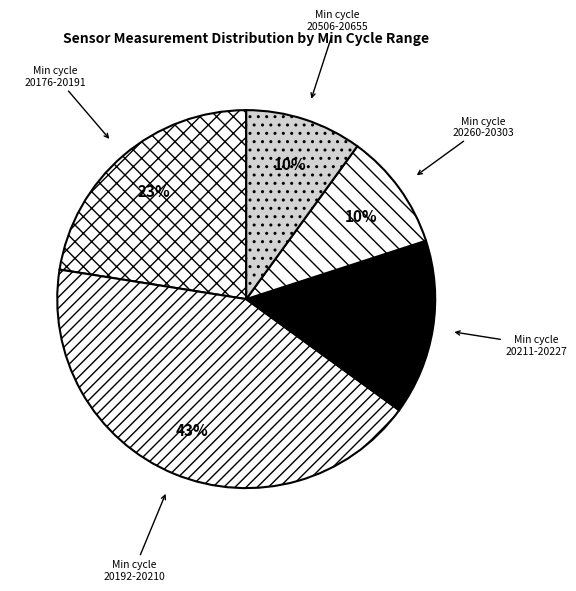

Count the number of slices in the pie.

5